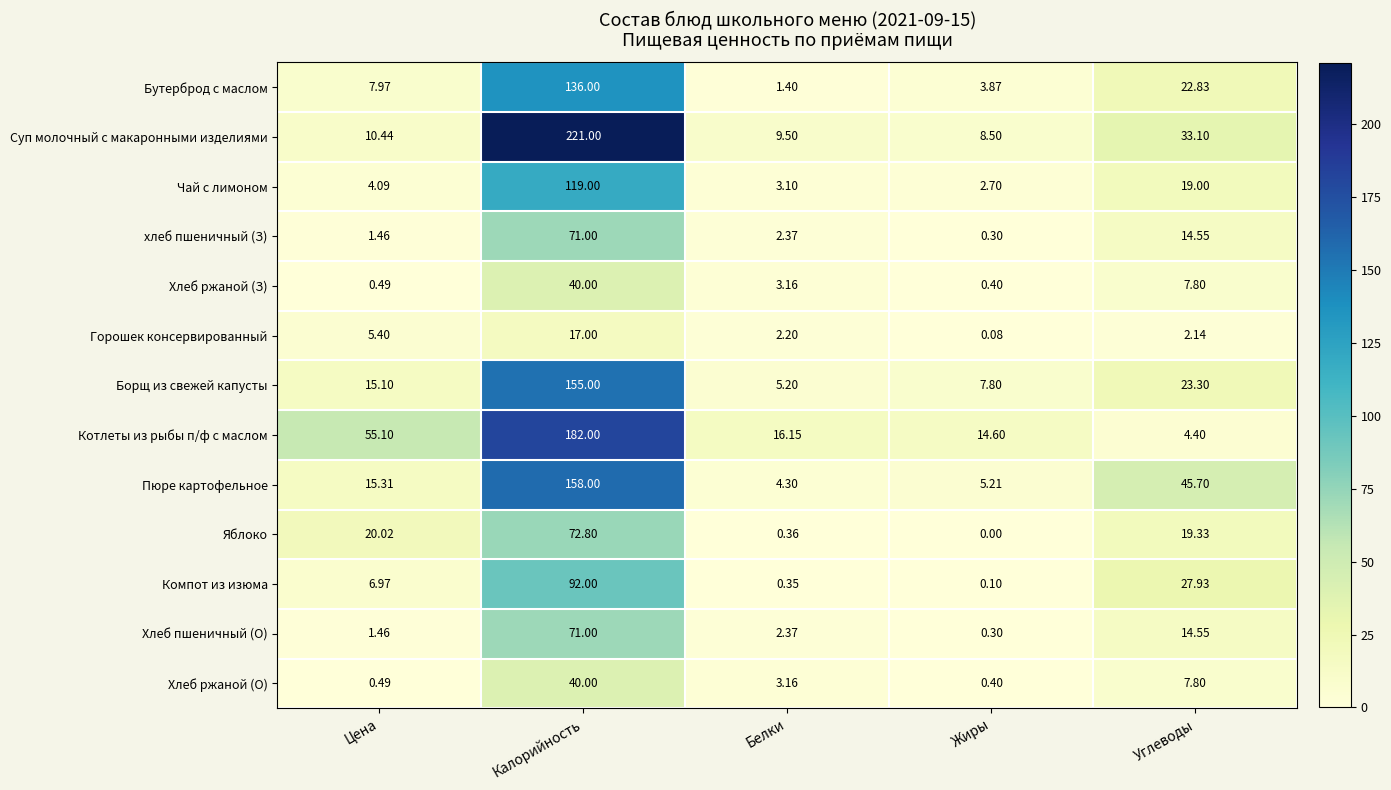

Is the value of хлеб пшеничный (З) at Углеводы greater than the value of Пюре картофельное at Белки?

Yes